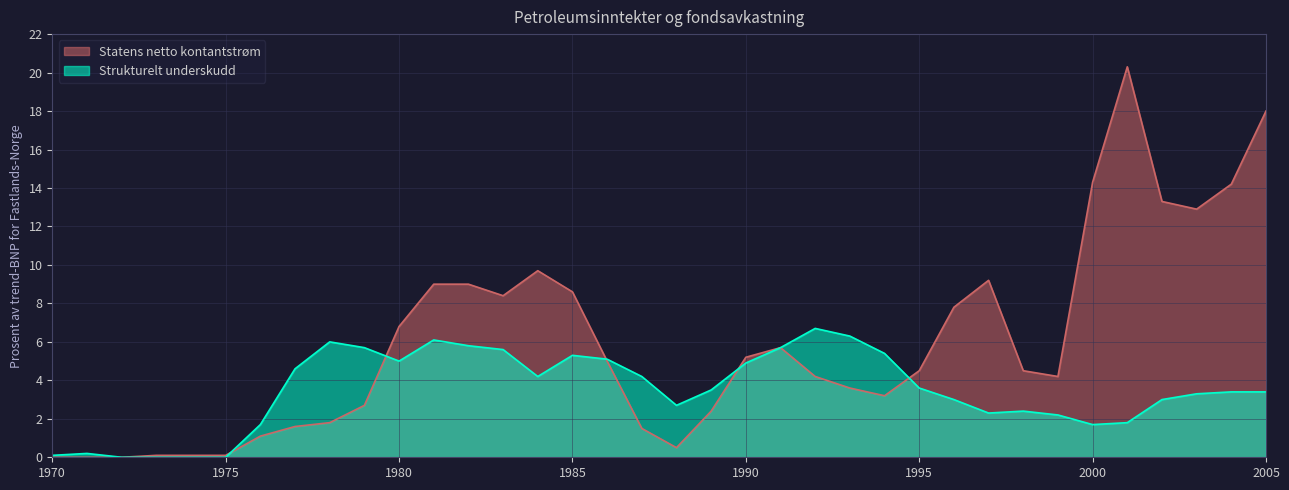

What is the change in value from 1990 to 1991?

+0.5